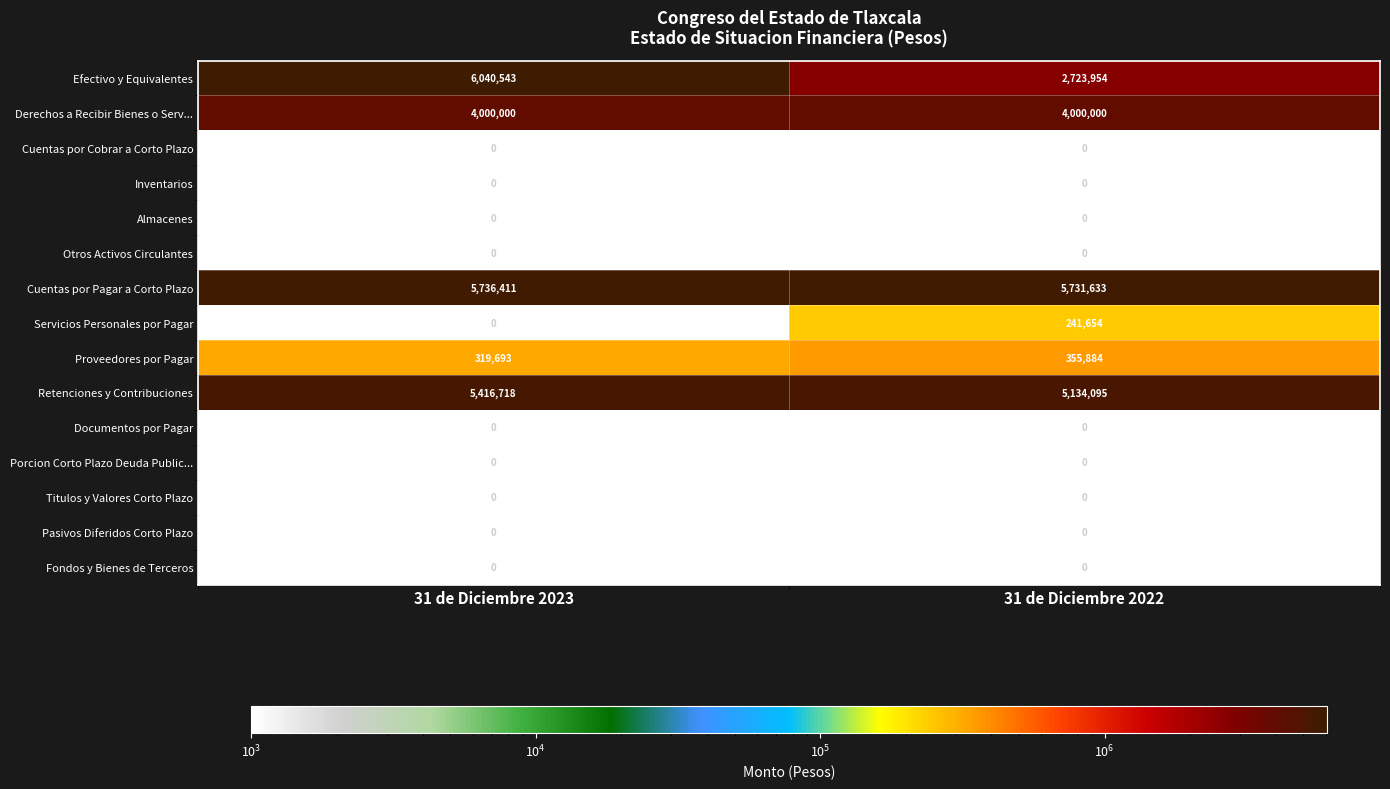

The Porcion Corto Plazo Deuda Public... series shows 0 at 31 de Diciembre 2022. True or false?

True